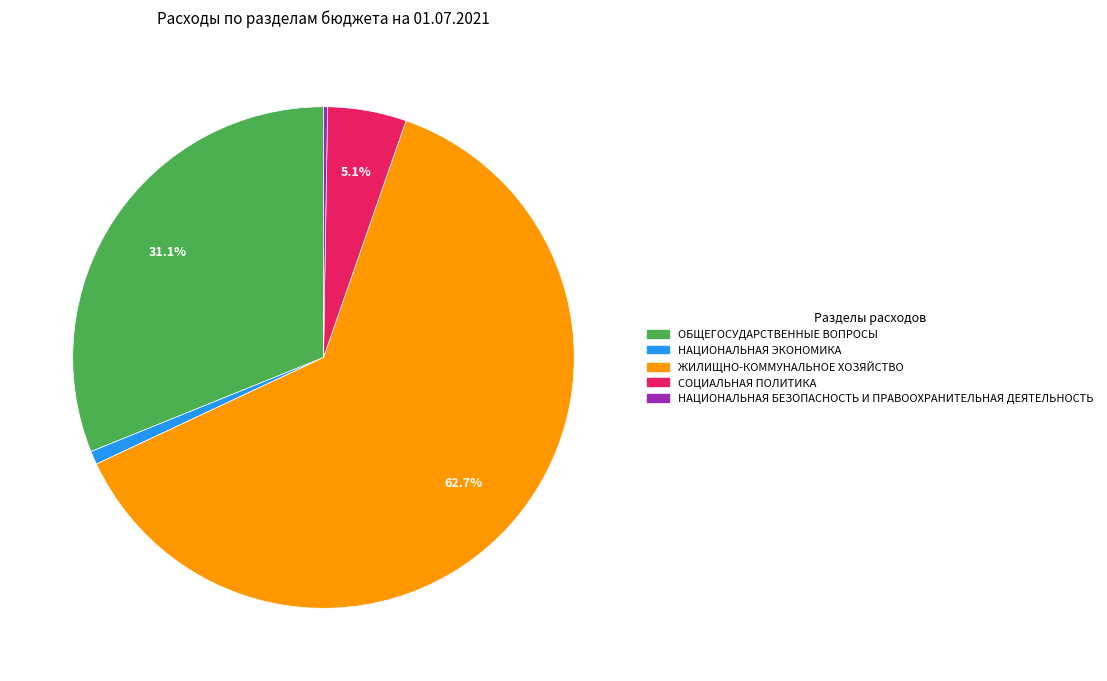

Is there any slice that represents more than half of the pie?

Yes